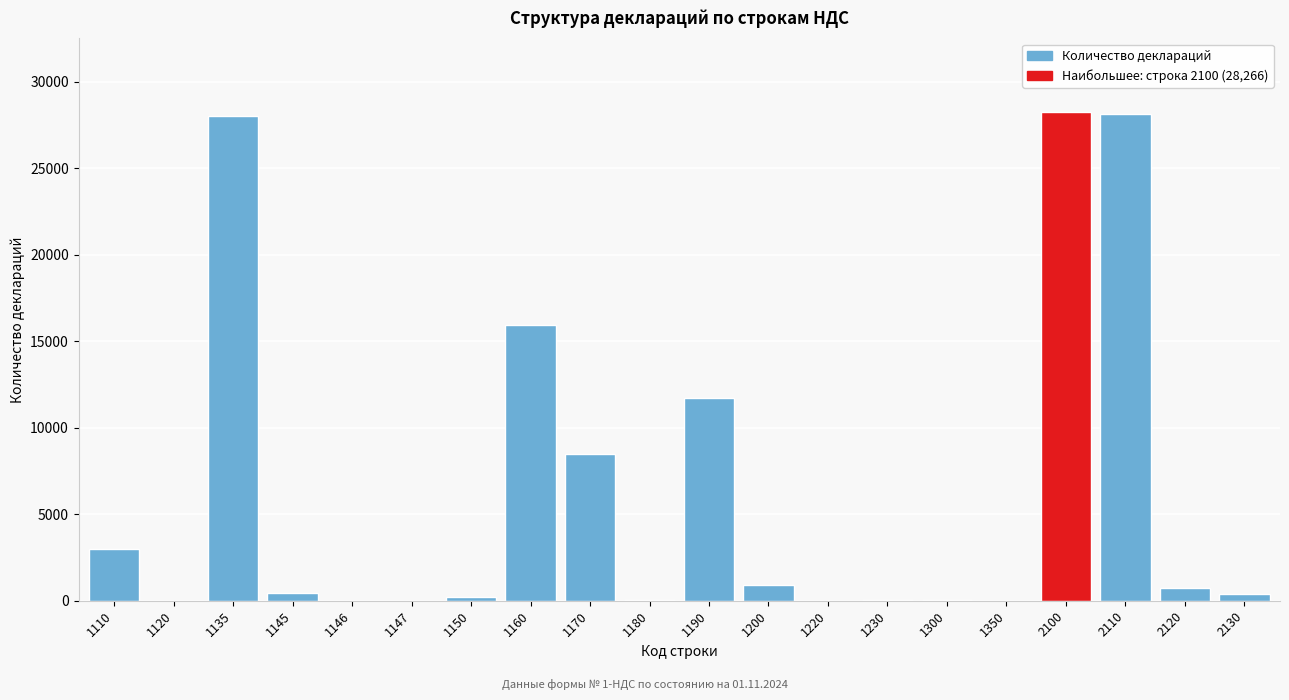

Is it true that the value at 1160 is 20823?

False